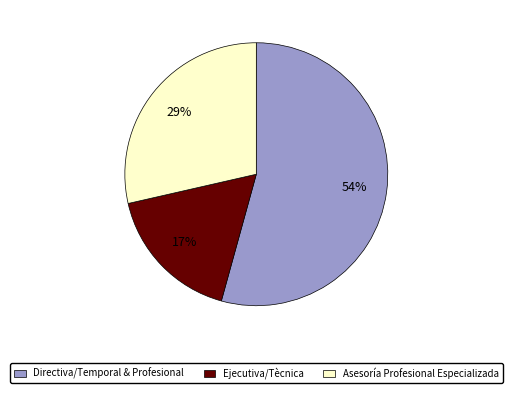

Count the number of slices in the pie.

3